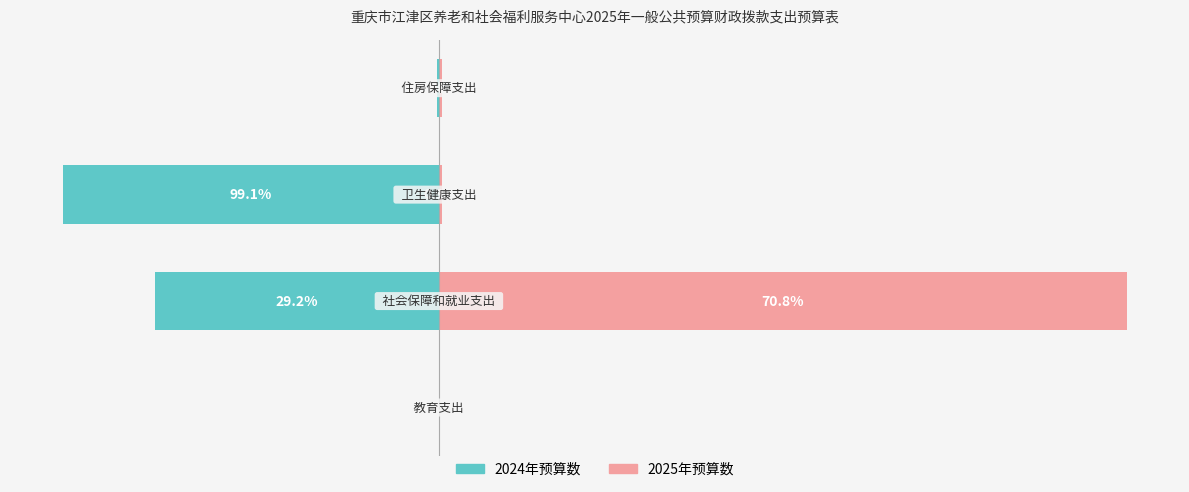

Reading left to right, extract all data points from this chart.

2024年预算数: −3000=-1.7	−2000=-1726.0	−1000=-2281.1	0=-13.5
2025年预算数: −3000=0.0	−2000=4176.3	−1000=19.7	0=16.1